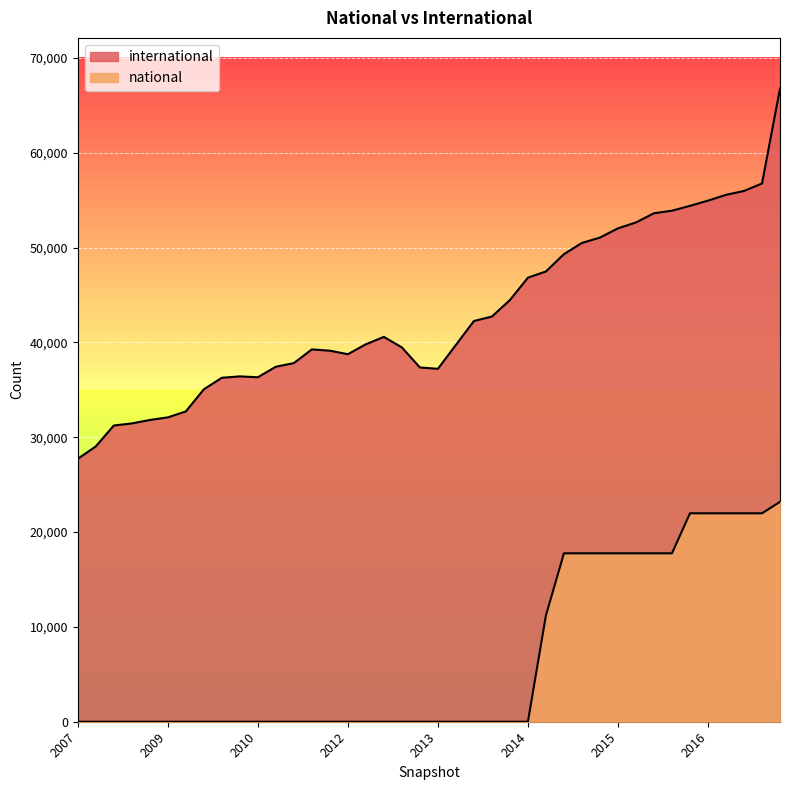

How many categories are shown in the chart?

40